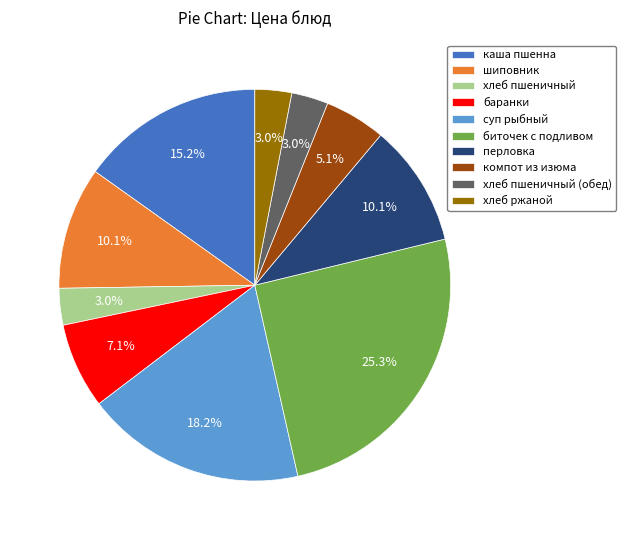

To the nearest percent, what is the difference between the largest and smallest slice percentages?

22%